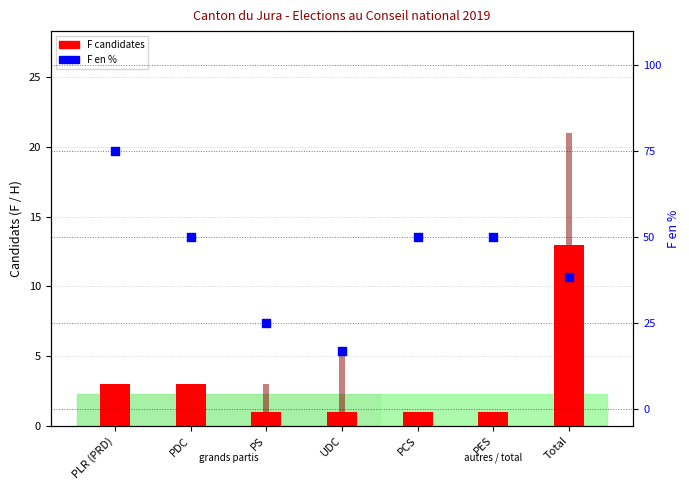

At which category is the sum across all series the highest?

PLR (PRD)